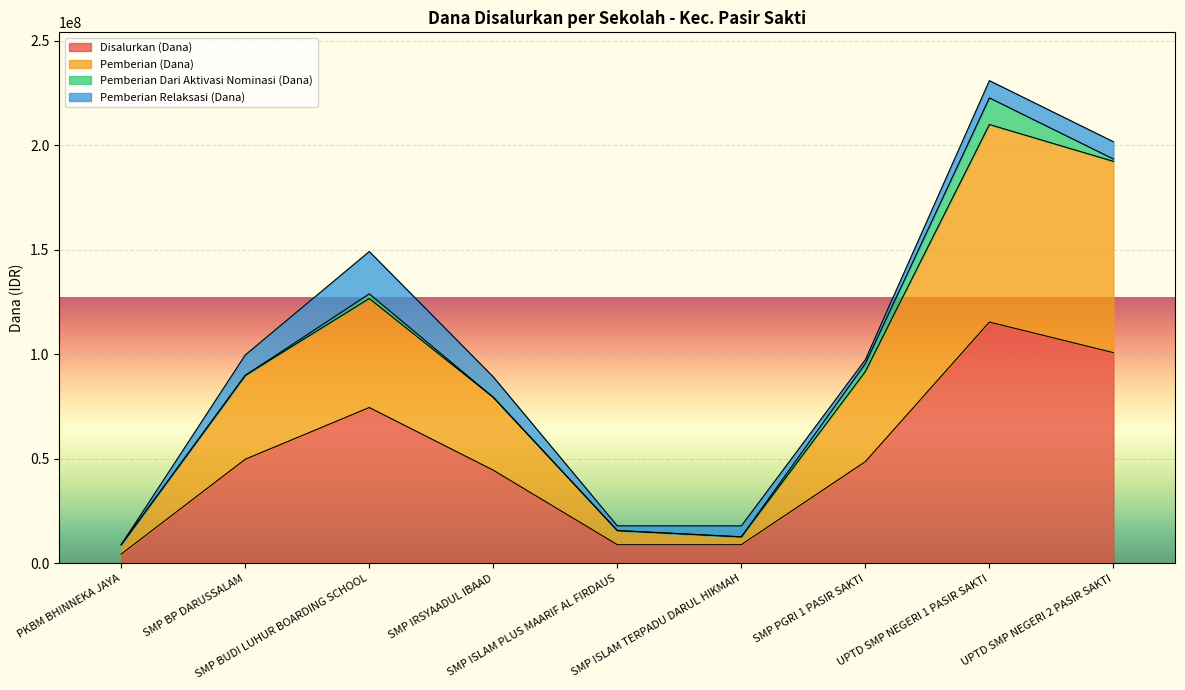

True or false: Disalurkan (Dana) and Pemberian (Dana) cross at least once.

False